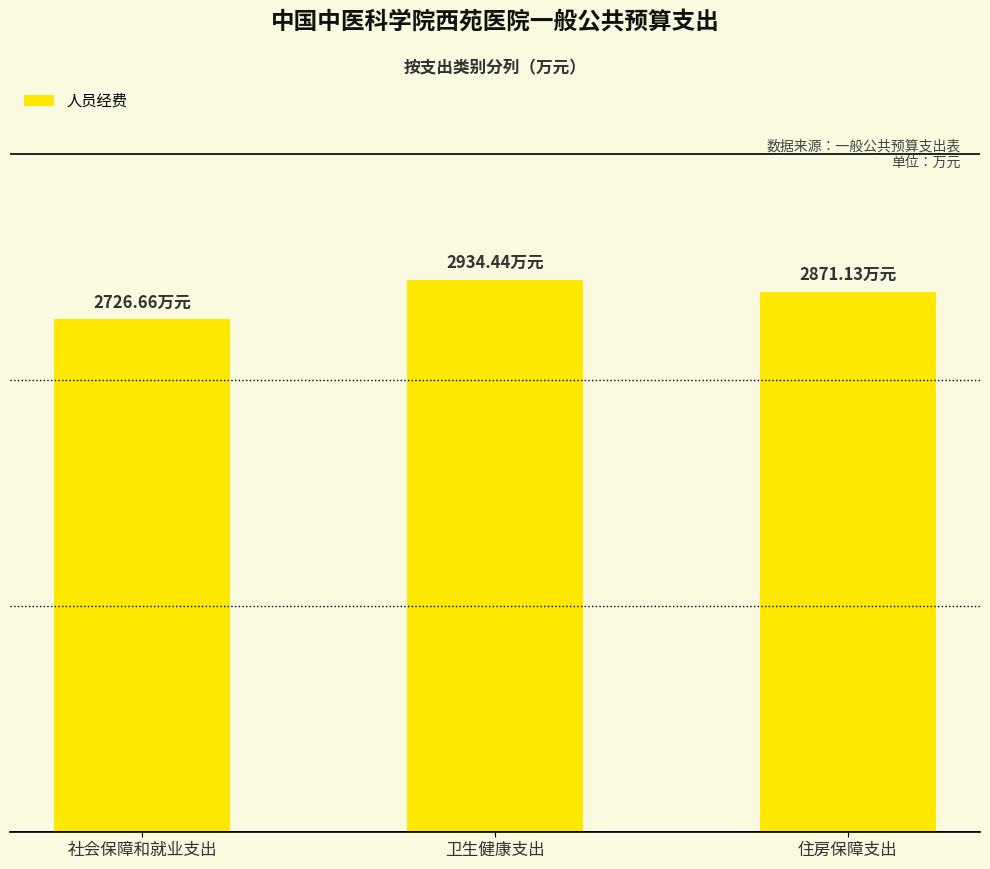

Rank the categories by value from lowest to highest.

社会保障和就业支出, 住房保障支出, 卫生健康支出